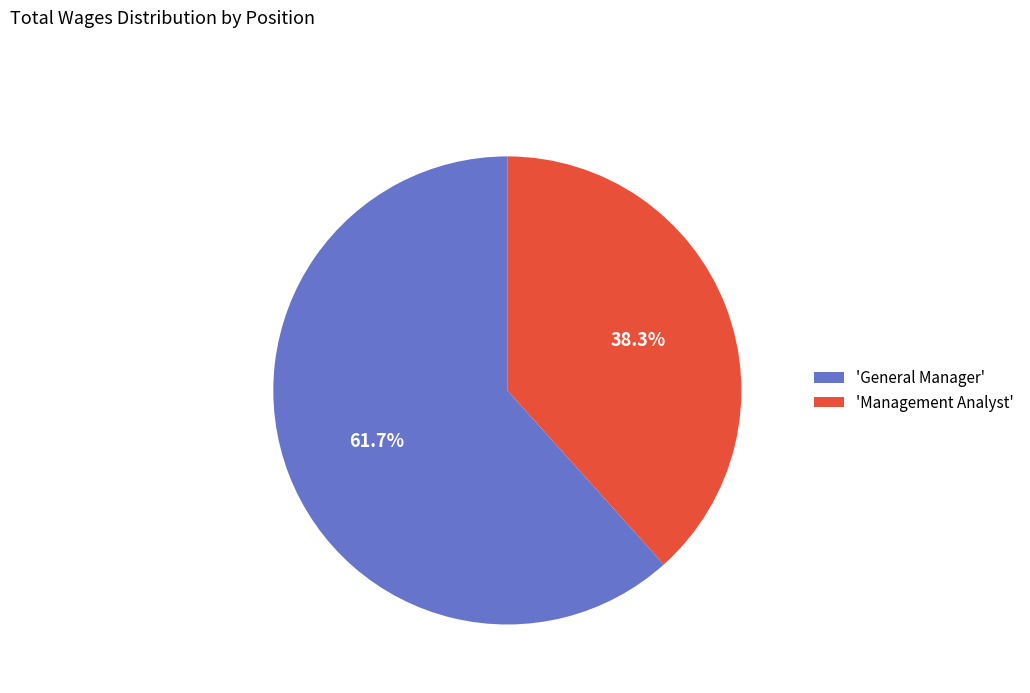

Approximately how many times larger is the value at 'General Manager' compared to 'Management Analyst'?

1.6